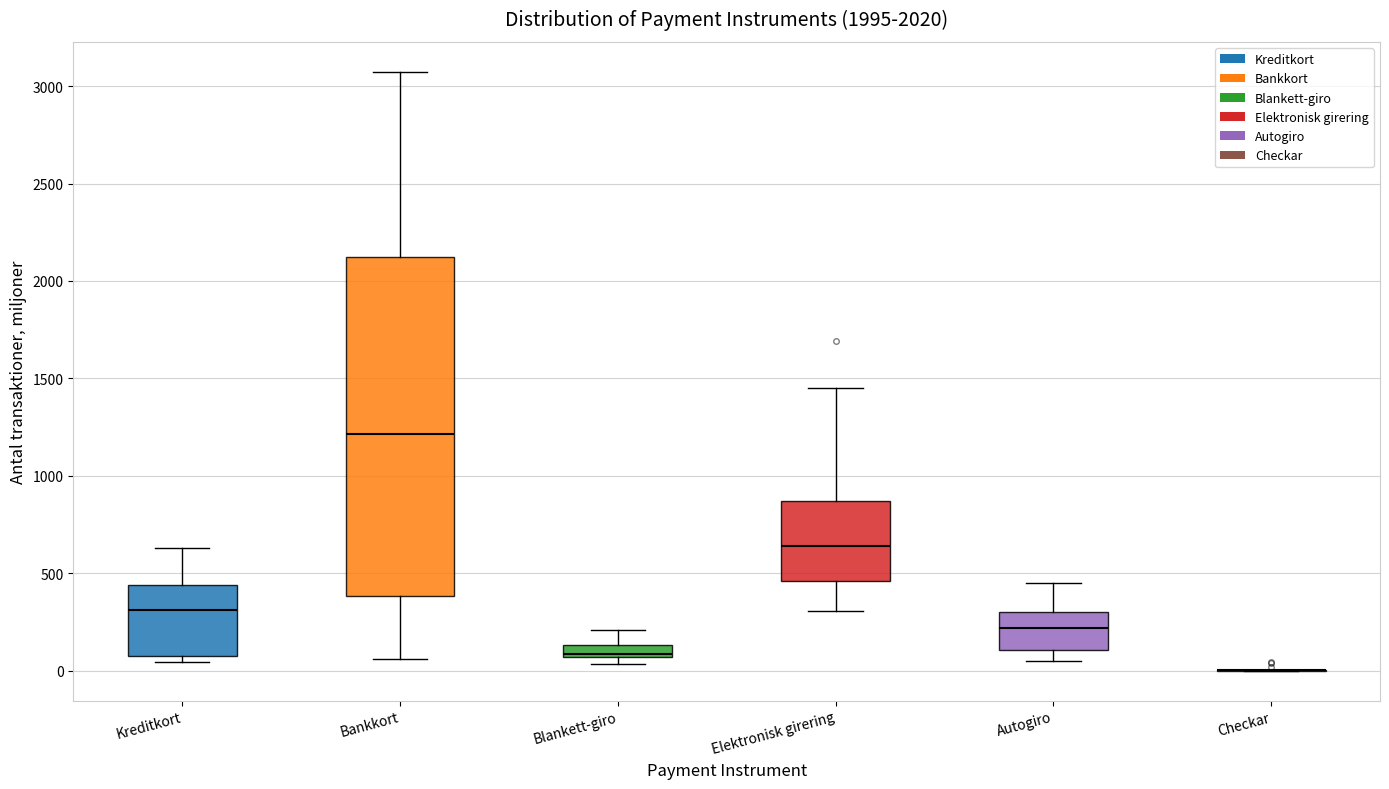

Where is the upper edge of the box for Bankkort on the y-axis? The values are not printed on the chart, so give them approximately, as read against the axis.

2100